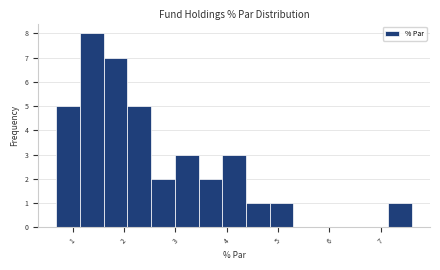

Over which range of the x-axis is the bar tallest?

1.1 to 1.6